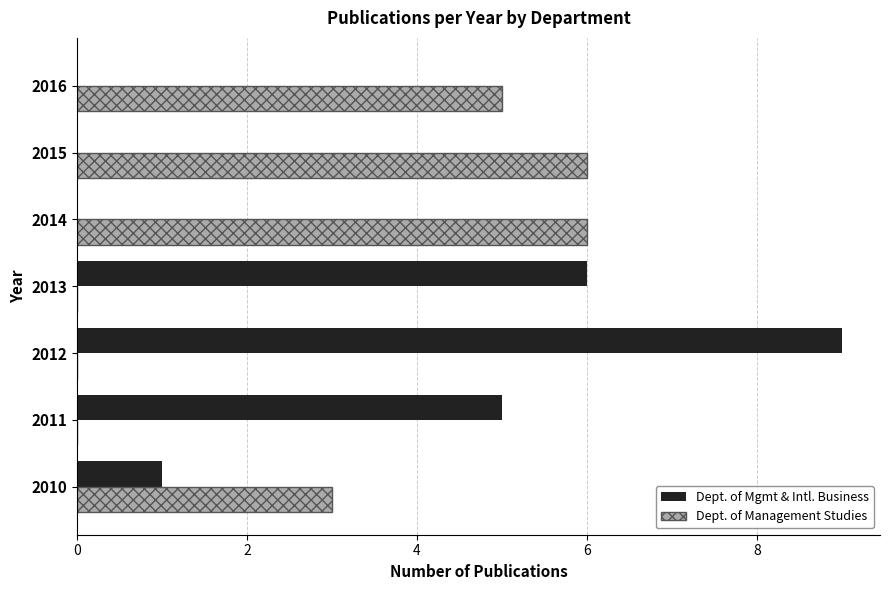

At which category is the sum across all series the highest?

2012